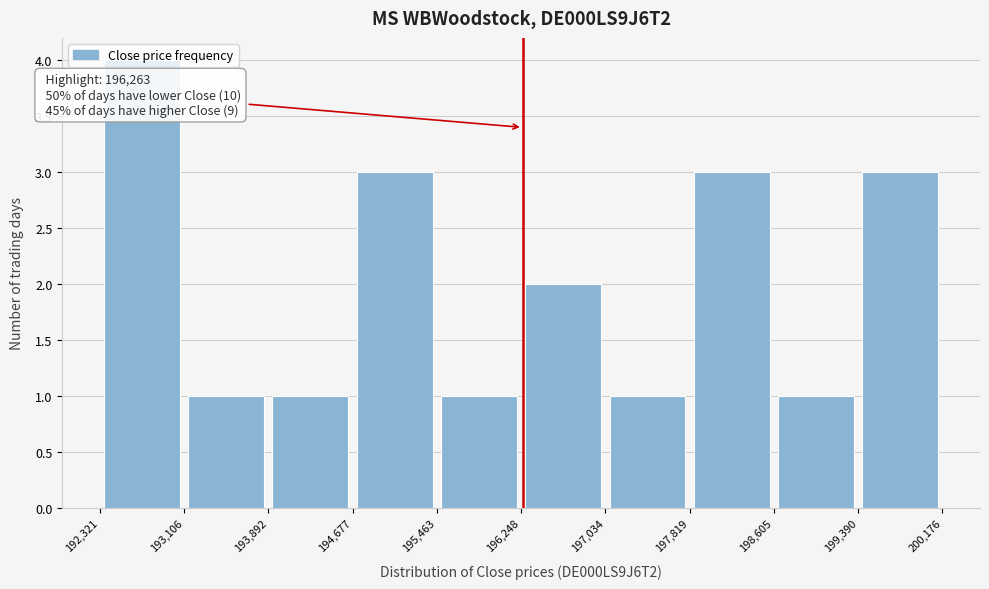

Which range on the x-axis has the tallest bar?

192,321 to 193,106